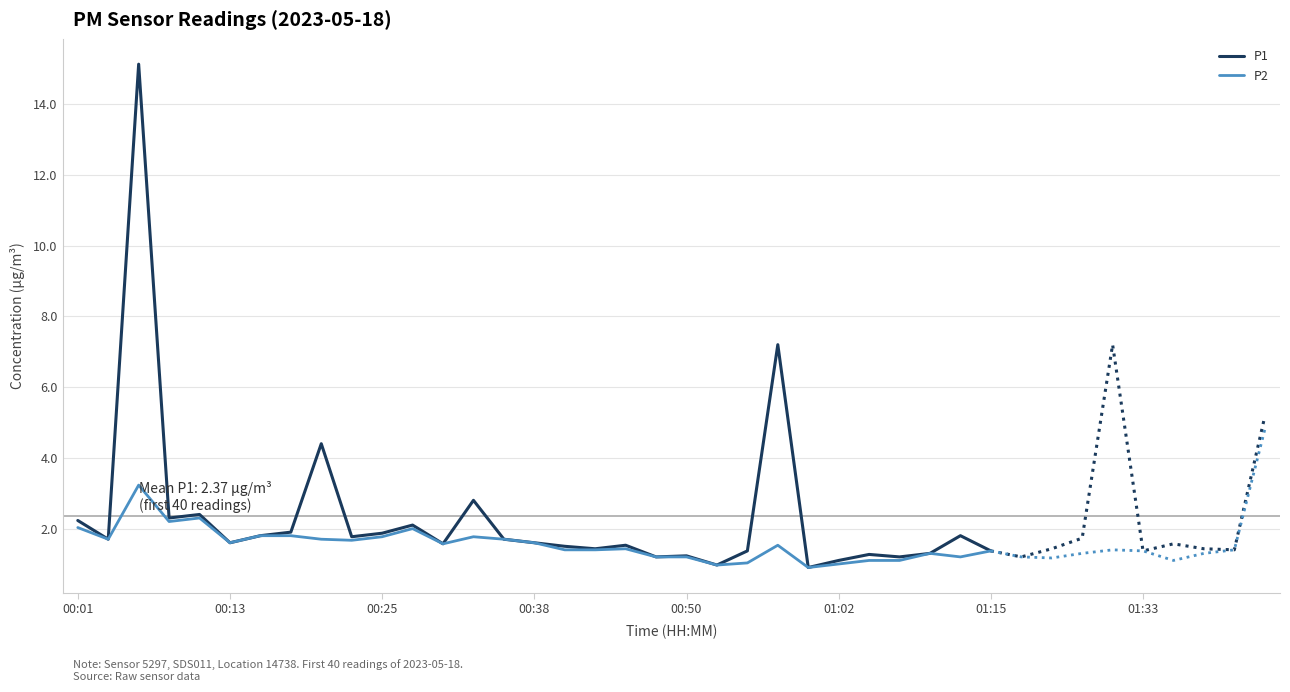

What is the highest value of the P1 series?

15.1